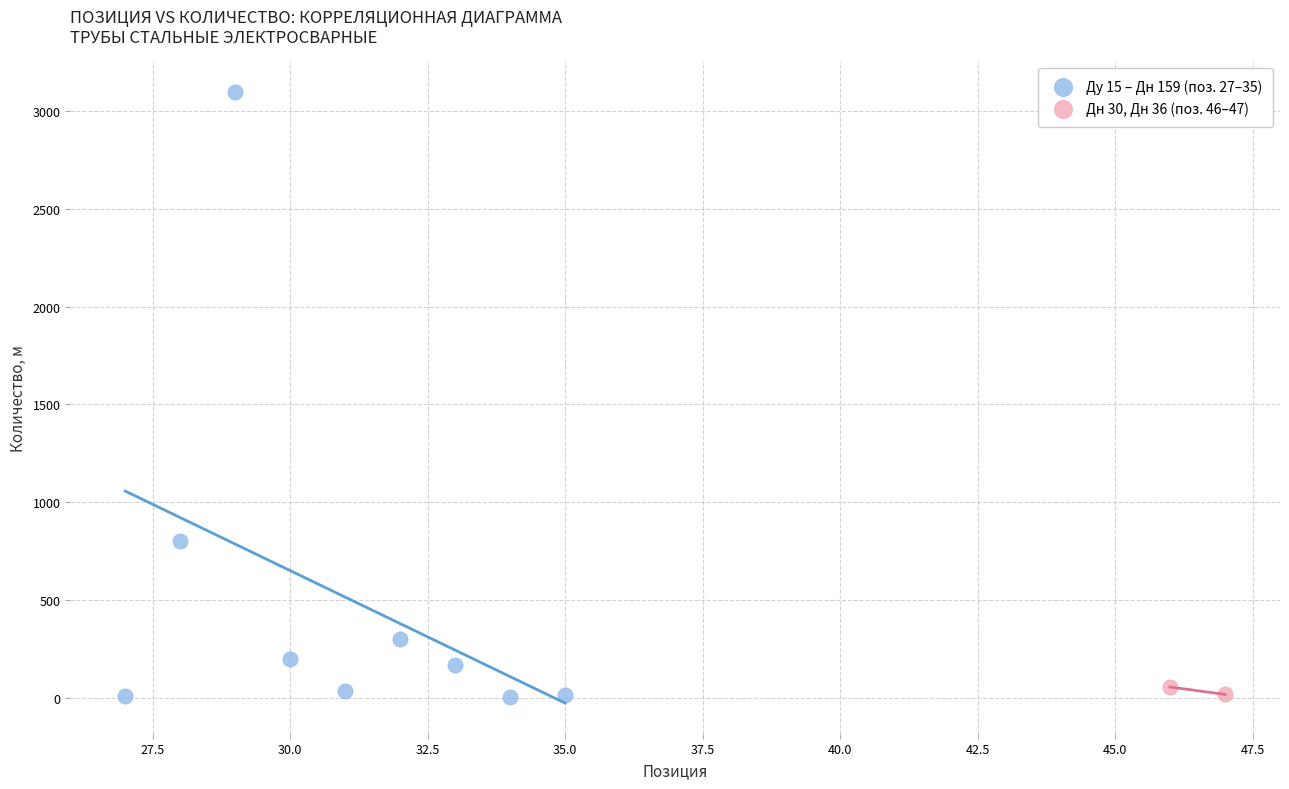

Which series has the widest spread of Y values?

Ду 15 – Дн 159 (поз. 27–35)